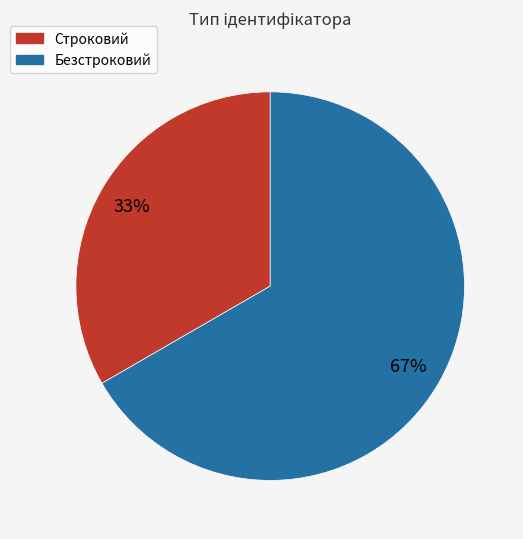

What is the majority slice?

Безстроковий